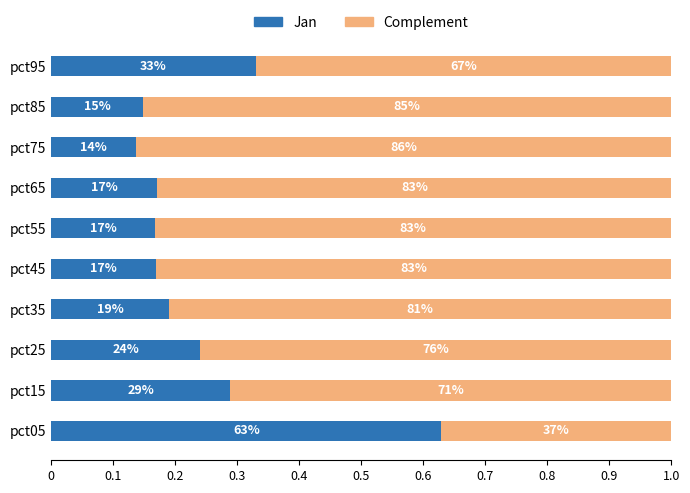

Count the Complement values in the range 0 to 1.

10